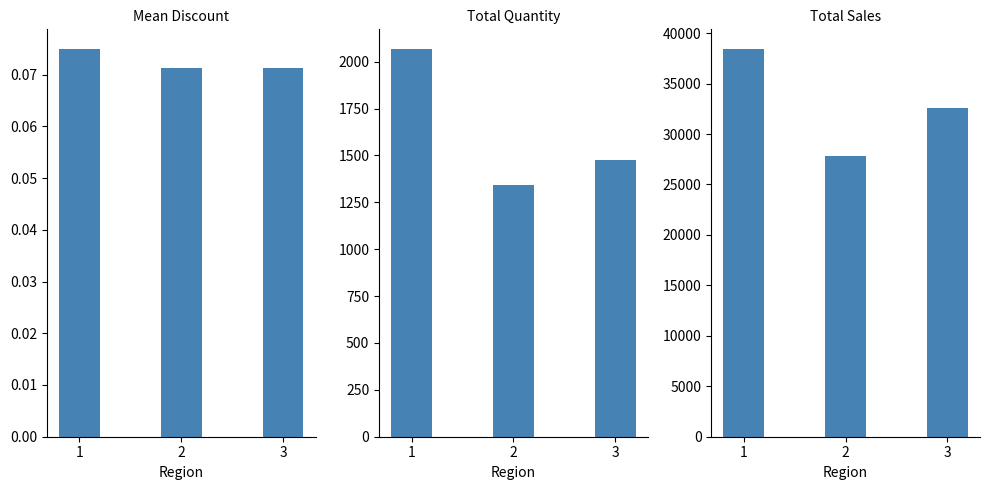

Count the Quantity values in the range 1340 to 2069.

3